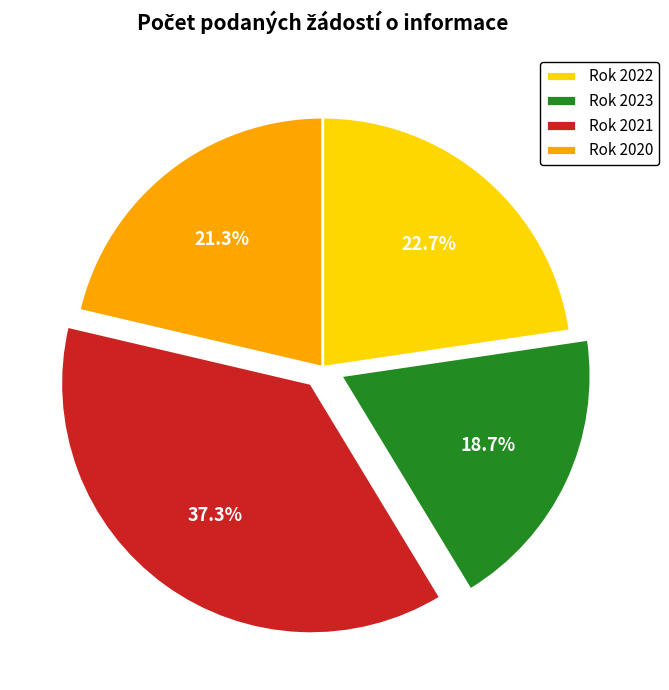

To the nearest percent, what is the average slice percentage?

25%